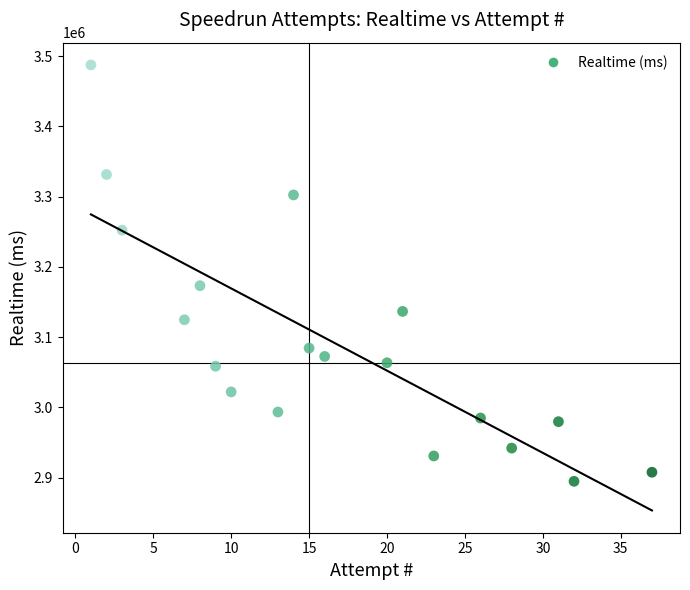

What Y value in the scatter plot is closest to 3191092?

3173211